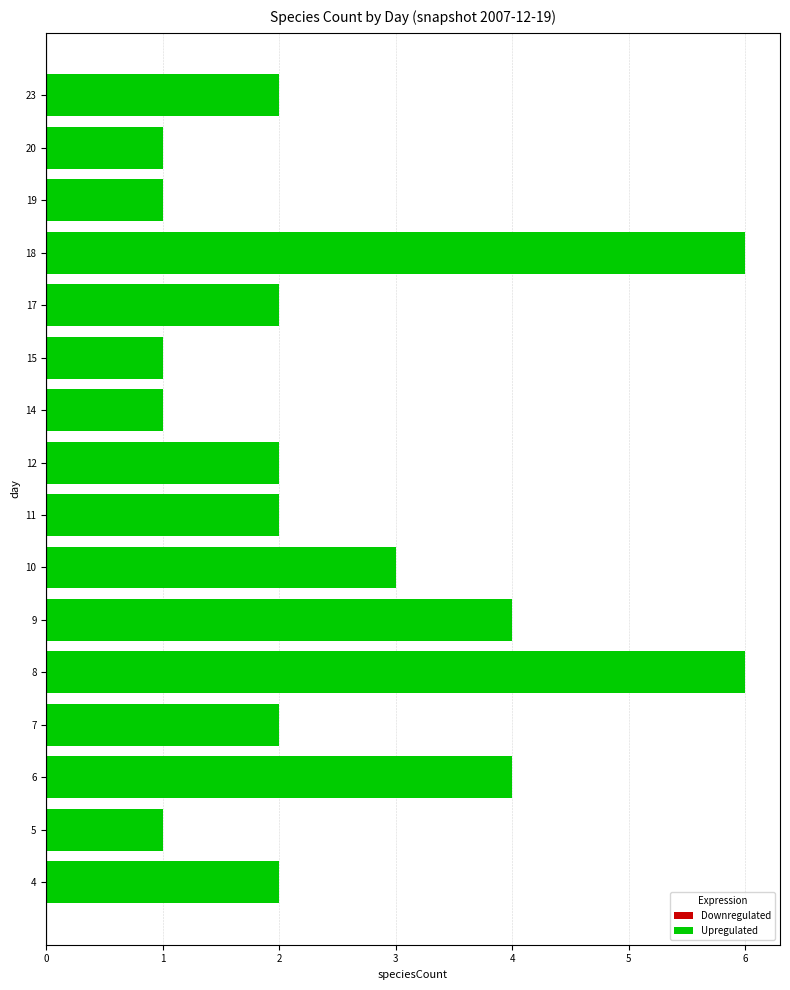

Approximately how many times larger is the value at 9 compared to 5?

4.0